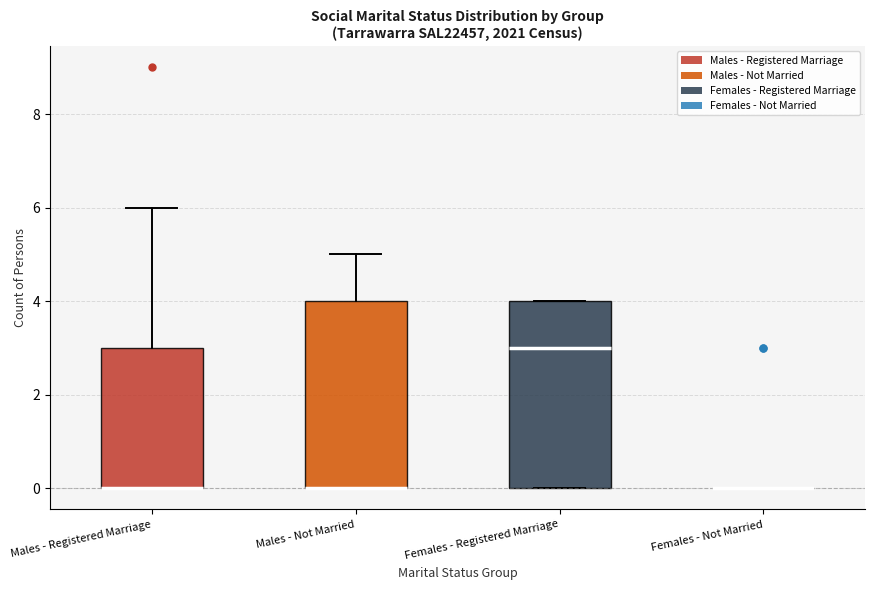

Where is the upper edge of the box for Males - Not Married on the y-axis? The values are not printed on the chart, so give them approximately, as read against the axis.

4